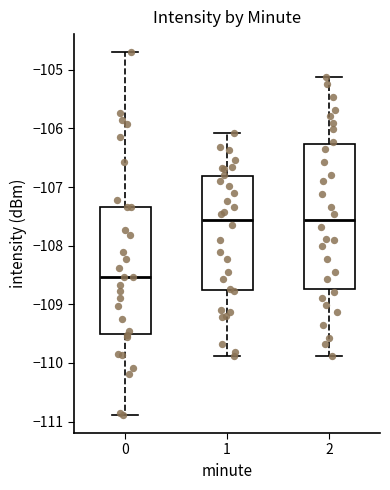

Reading left to right, read every box against the y-axis: the position of its median line, the range the box covers, and the ends of its whiskers. The values are not printed on the chart, so give them approximately, as read against the axis.

0: median -108.5, box -109.5 to -107.3, whiskers -110.9 to -104.7
1: median -107.6, box -108.8 to -106.8, whiskers -109.9 to -106.1
2: median -107.6, box -108.7 to -106.3, whiskers -109.9 to -105.1